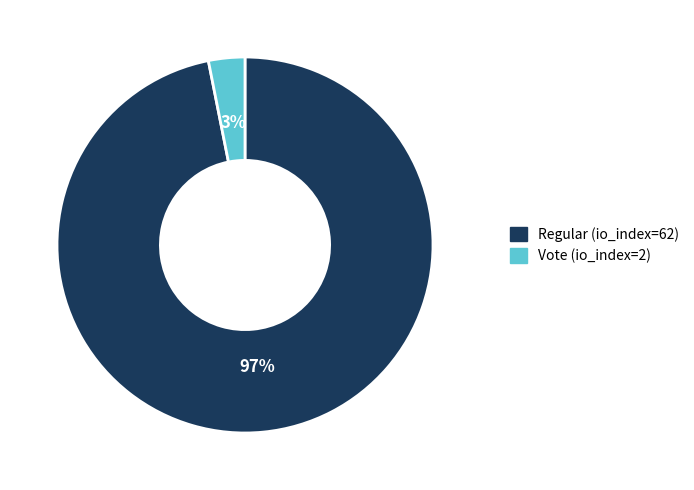

Combined, do Regular (io_index=62) and Vote (io_index=2) account for over 50%?

Yes